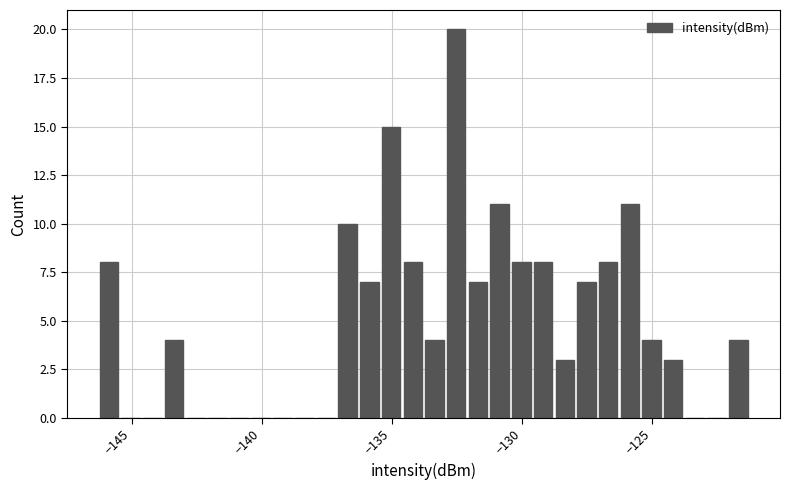

Read against the x-axis, roughly where is the centre of the tallest bar?

-132.5